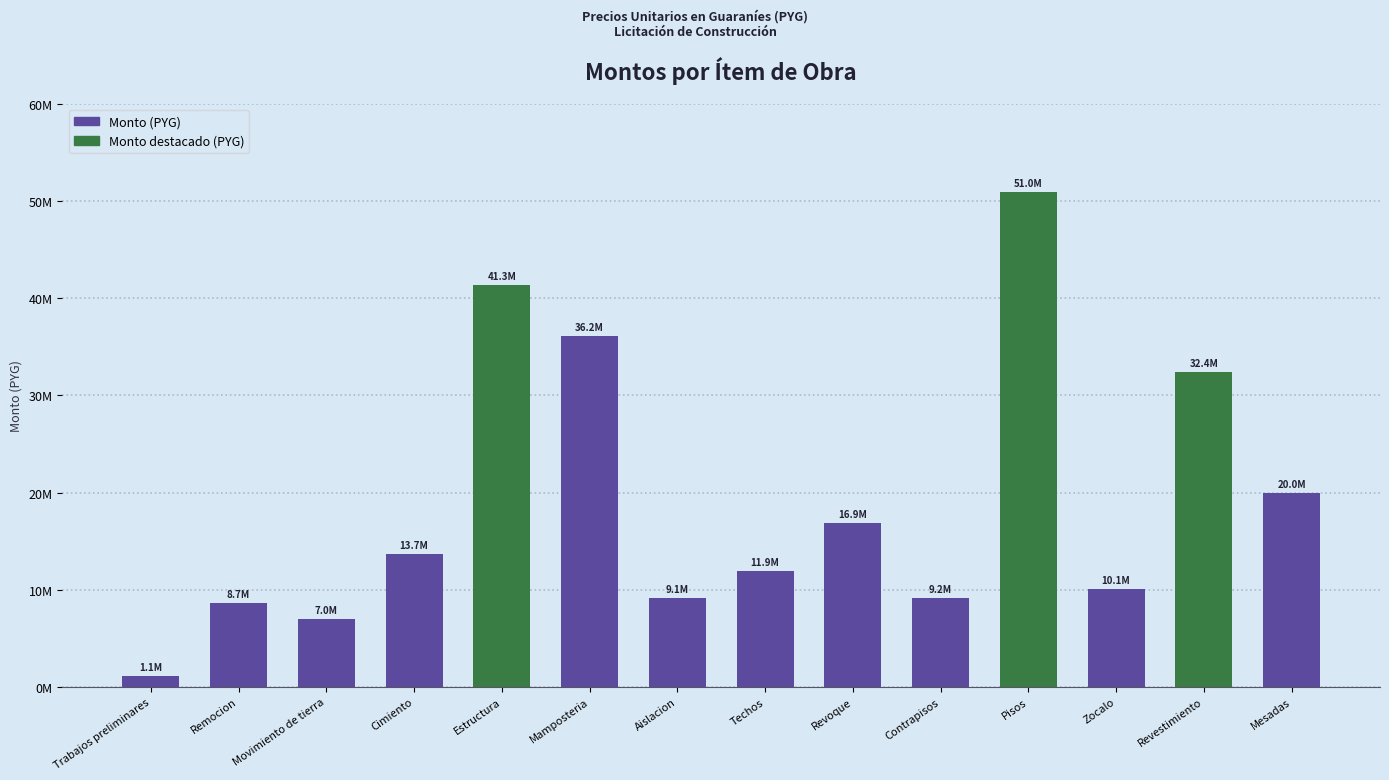

How many data points does each series have?

14